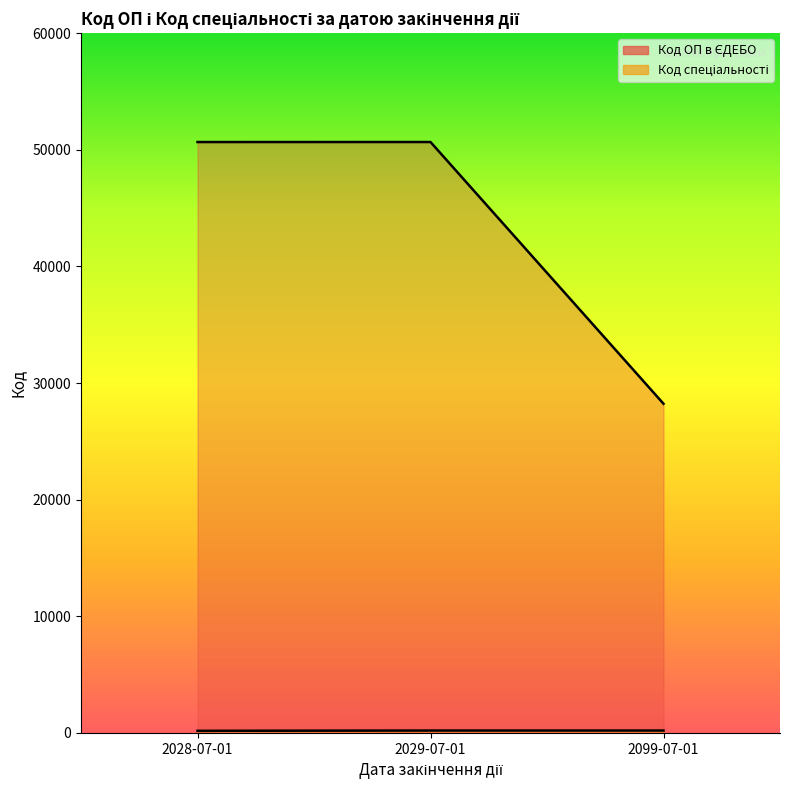

What is the smallest value displayed?

181